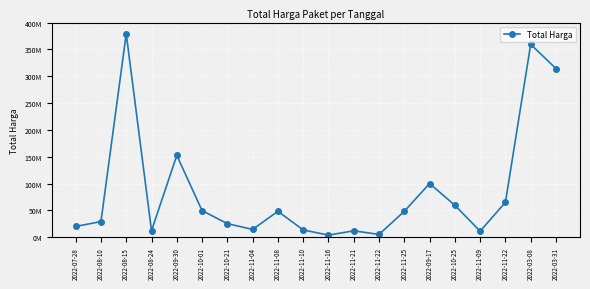

Does the chart have visible grid lines?

Yes